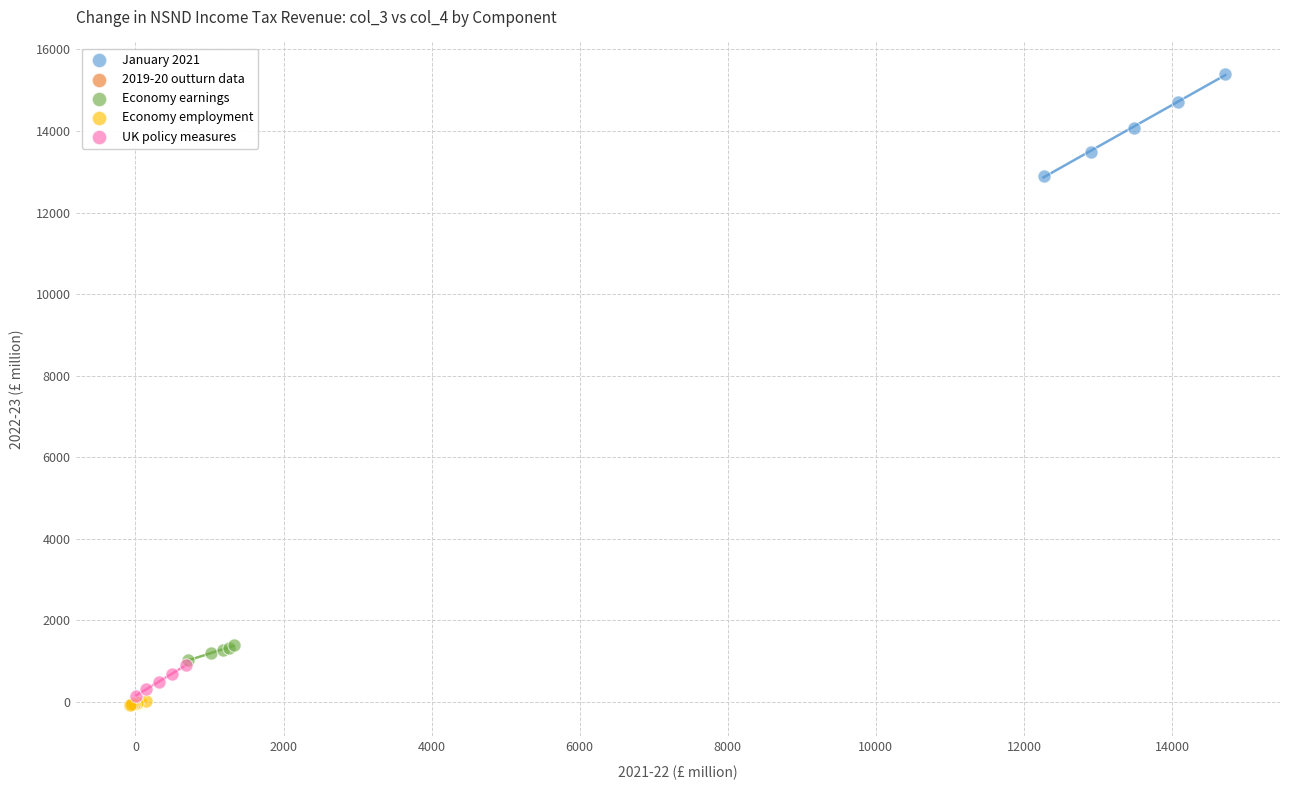

Which series has the widest spread of Y values?

January 2021